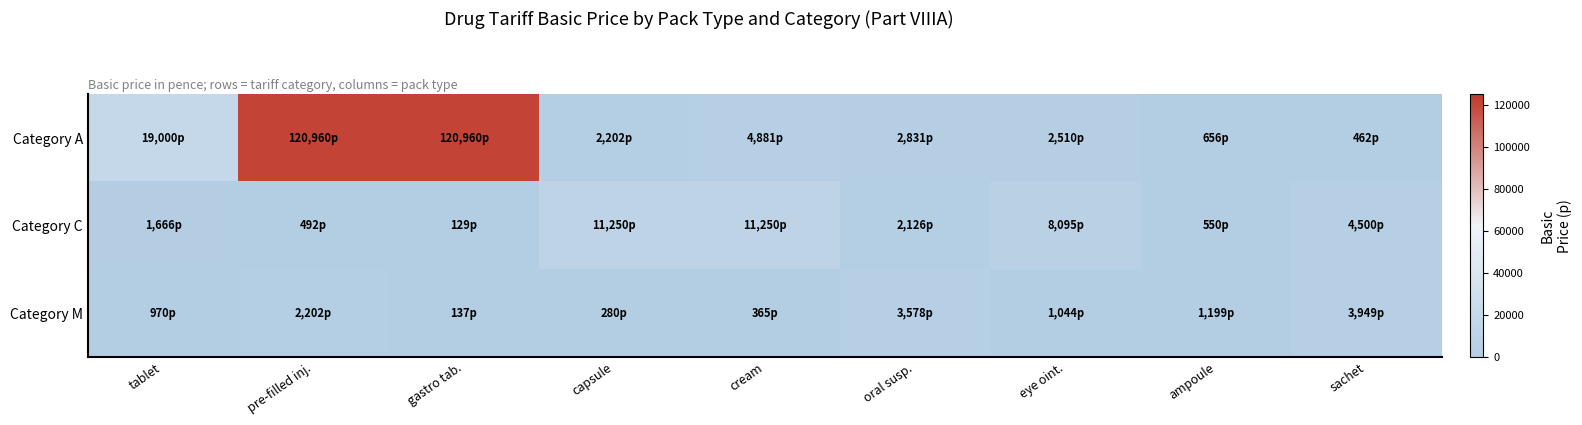

Which series has the widest spread of values?

Category A